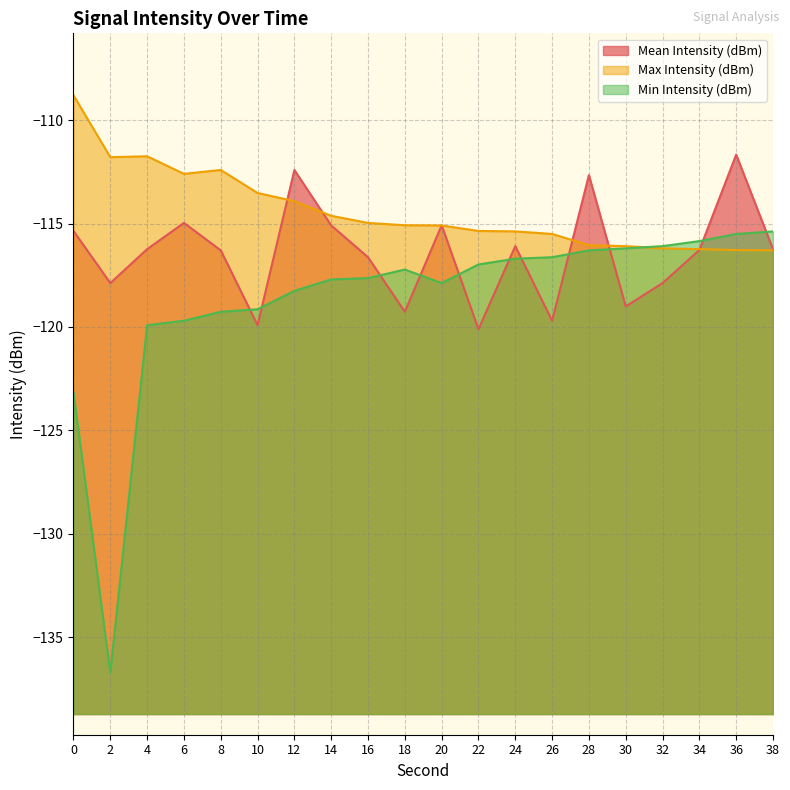

Reading left to right, transcribe all the data shown in this chart.

Mean Intensity (dBm): 0=-115.4	2=-117.9	4=-116.2	6=-115.0	8=-116.3	10=-119.9	12=-112.4	14=-115.1	16=-116.6	18=-119.3	20=-115.1	22=-120.1	24=-116.1	26=-119.7	28=-112.7	30=-119.0	32=-117.9	34=-116.3	36=-111.7	38=-116.2
Max Intensity (dBm): 0=-108.8	2=-111.8	4=-111.7	6=-112.6	8=-112.4	10=-113.5	12=-113.9	14=-114.6	16=-115.0	18=-115.1	20=-115.1	22=-115.4	24=-115.4	26=-115.5	28=-116.0	30=-116.1	32=-116.2	34=-116.2	36=-116.3	38=-116.3
Min Intensity (dBm): 0=-123.2	2=-136.7	4=-119.9	6=-119.7	8=-119.3	10=-119.1	12=-118.3	14=-117.7	16=-117.6	18=-117.2	20=-117.9	22=-117.0	24=-116.7	26=-116.6	28=-116.3	30=-116.2	32=-116.1	34=-115.8	36=-115.5	38=-115.4